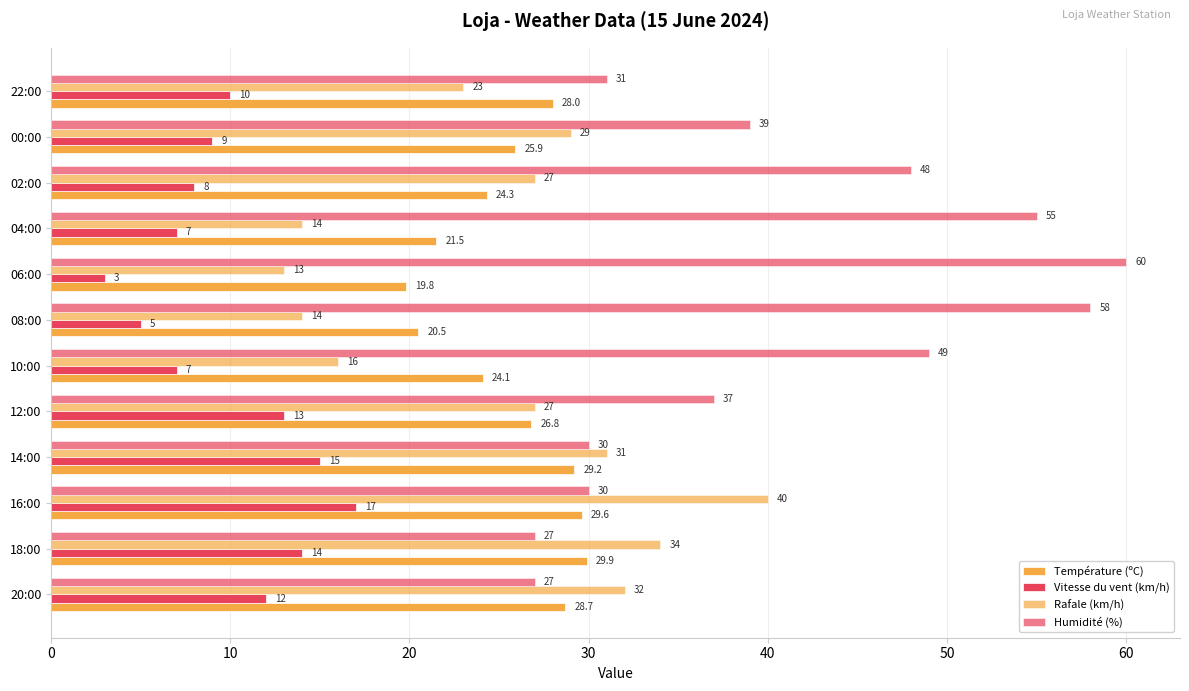

How many categories are shown in the chart?

12